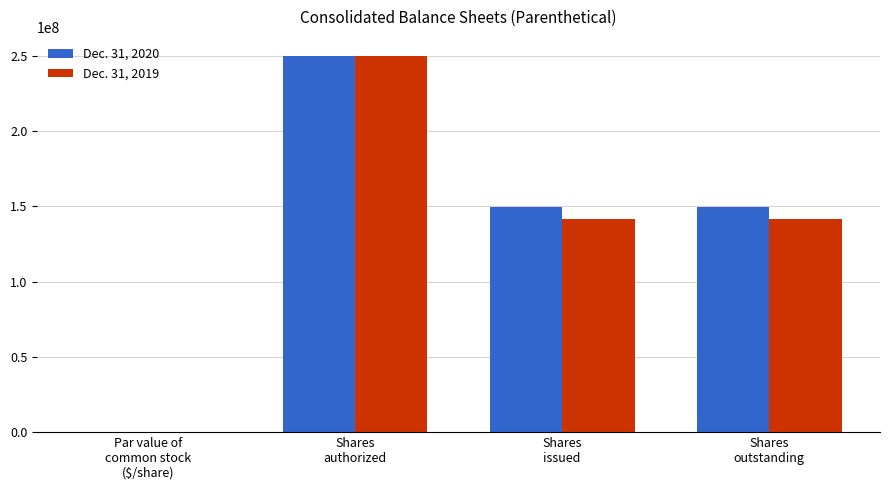

What are all the series names shown in the legend?

Dec. 31, 2020, Dec. 31, 2019